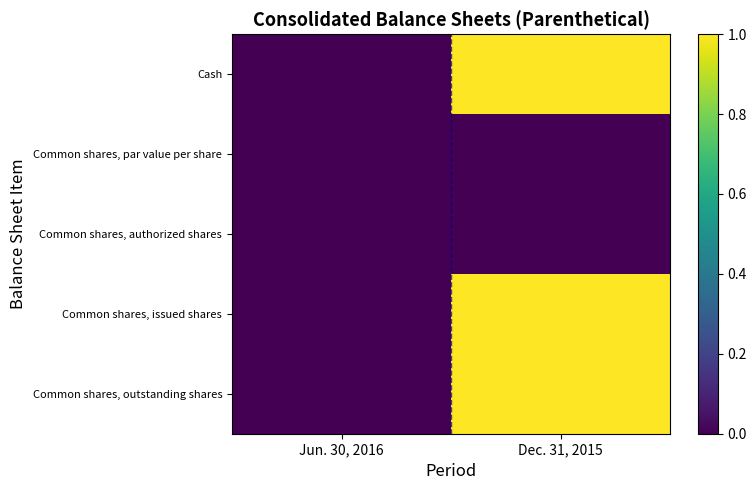

Which label corresponds to the largest value in the chart?

Dec. 31, 2015